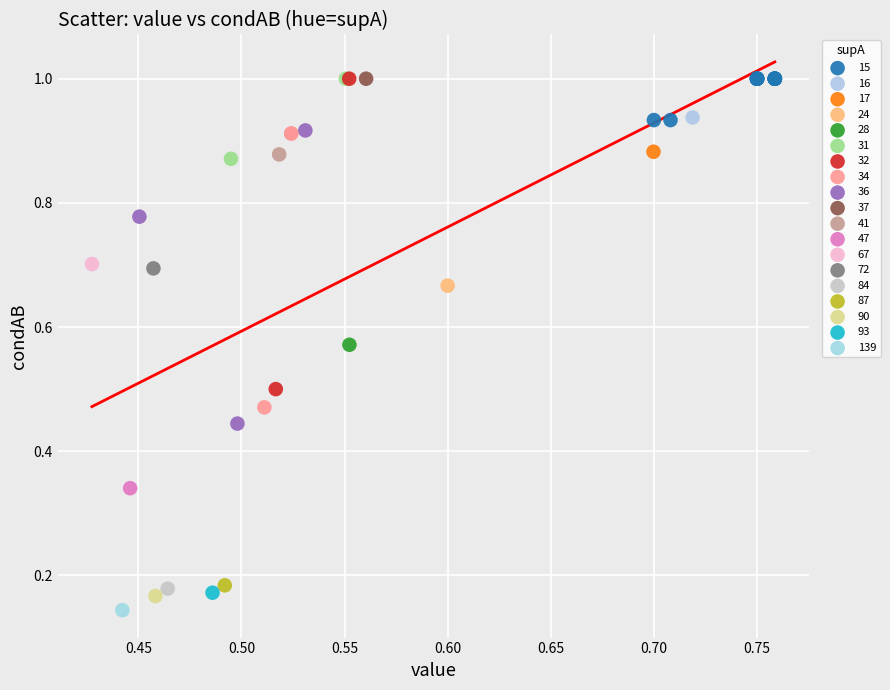

Which series reaches the minimum Y coordinate?

139